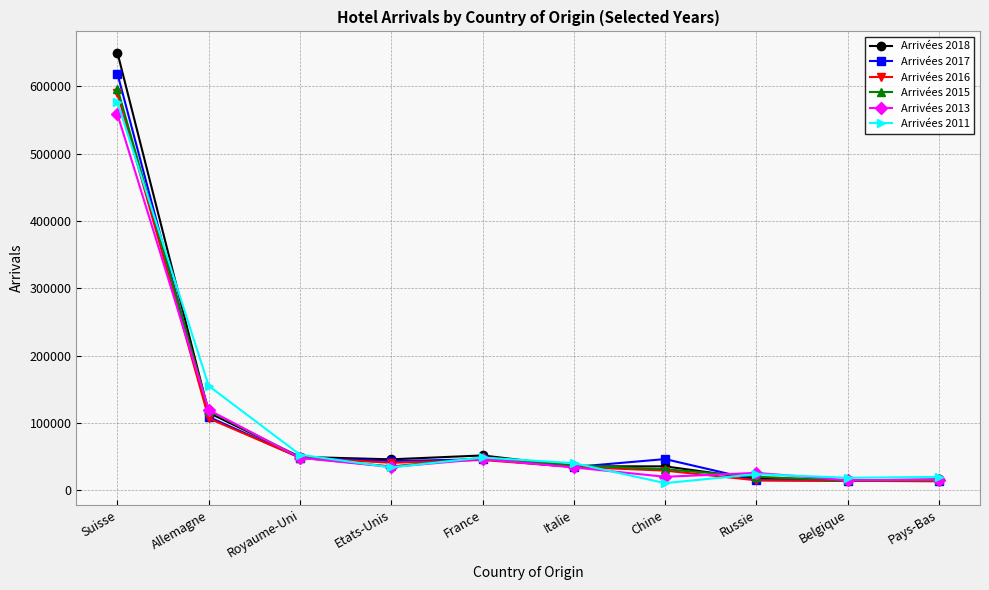

Is this an area chart (filled region under the line)?

No